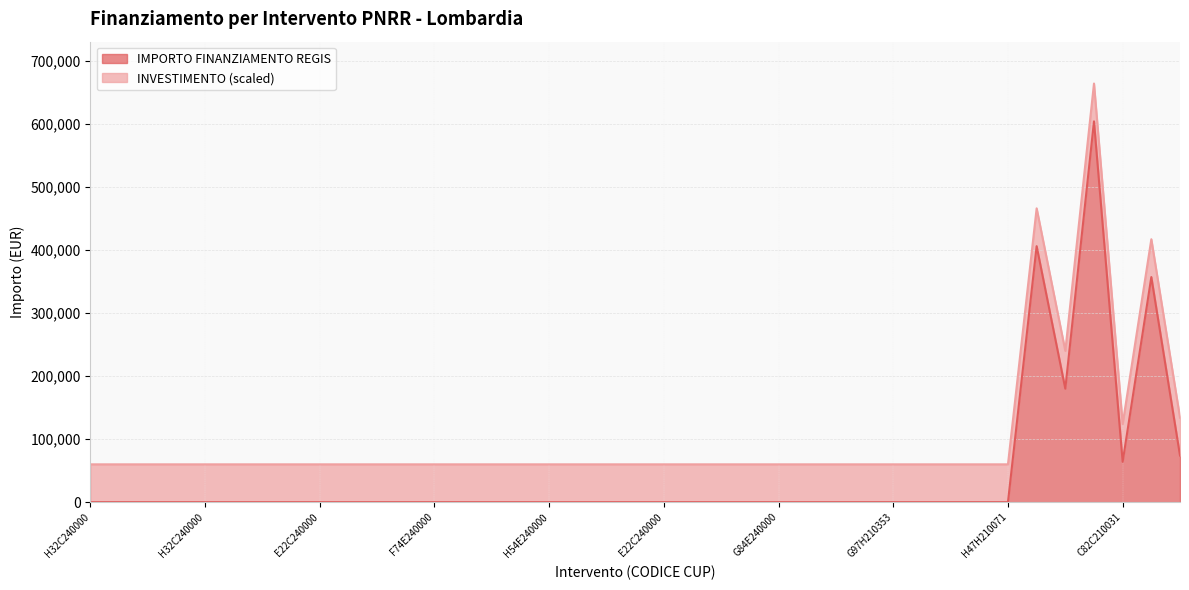

What are all the series names shown in the legend?

IMPORTO FINANZIAMENTO REGIS, INVESTIMENTO (scaled)